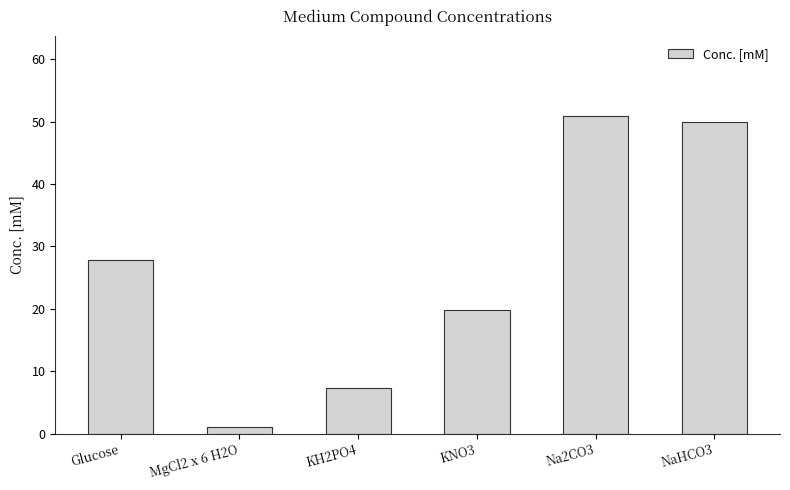

Between KNO3 and MgCl2 x 6 H2O, which is larger?

KNO3